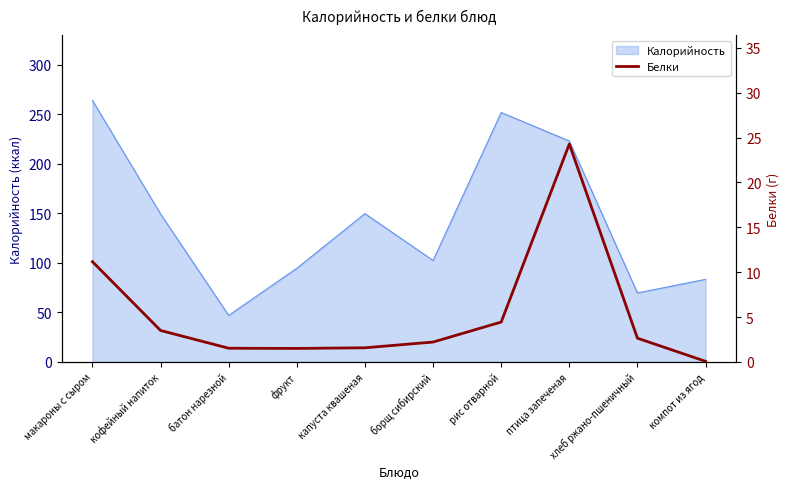

The Калорийность series shows 81.7 at капуста квашеная. True or false?

False